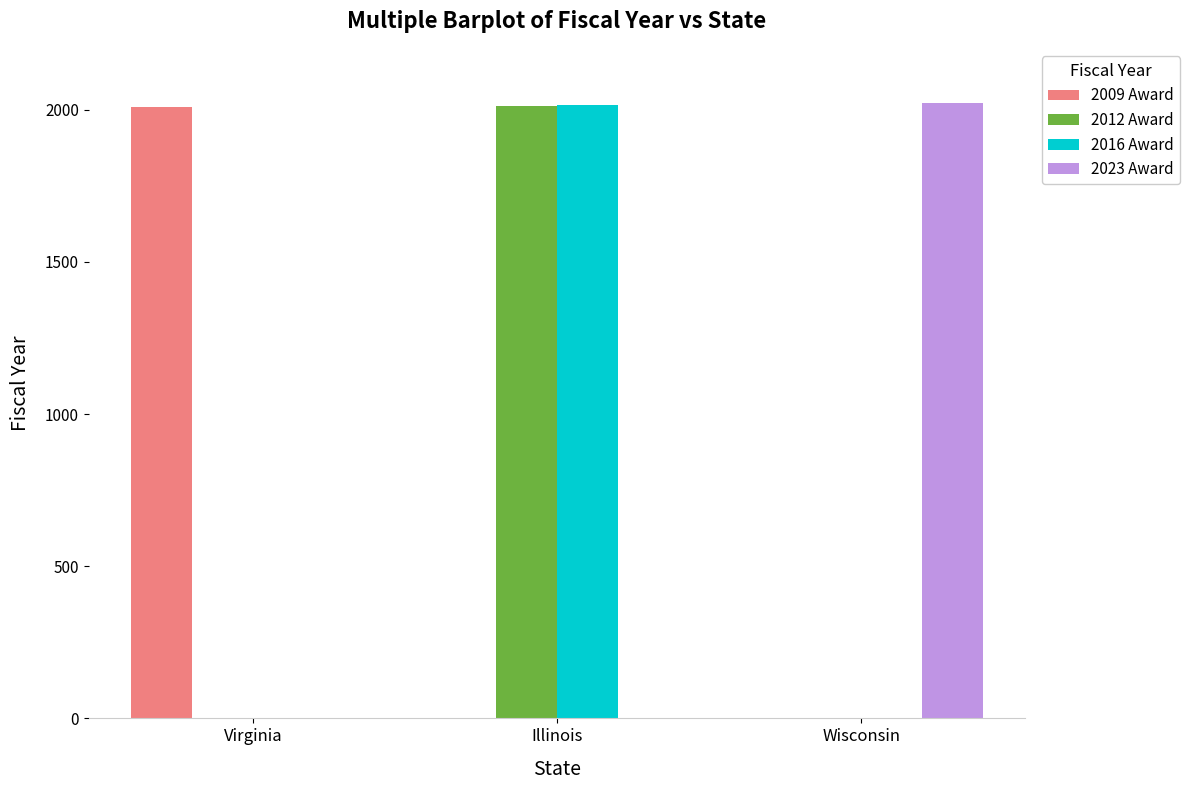

Reading left to right, list all the values displayed in this chart.

2009 Award: 2009	0	0
2012 Award: 0	2012	0
2016 Award: 0	2016	0
2023 Award: 0	0	2023